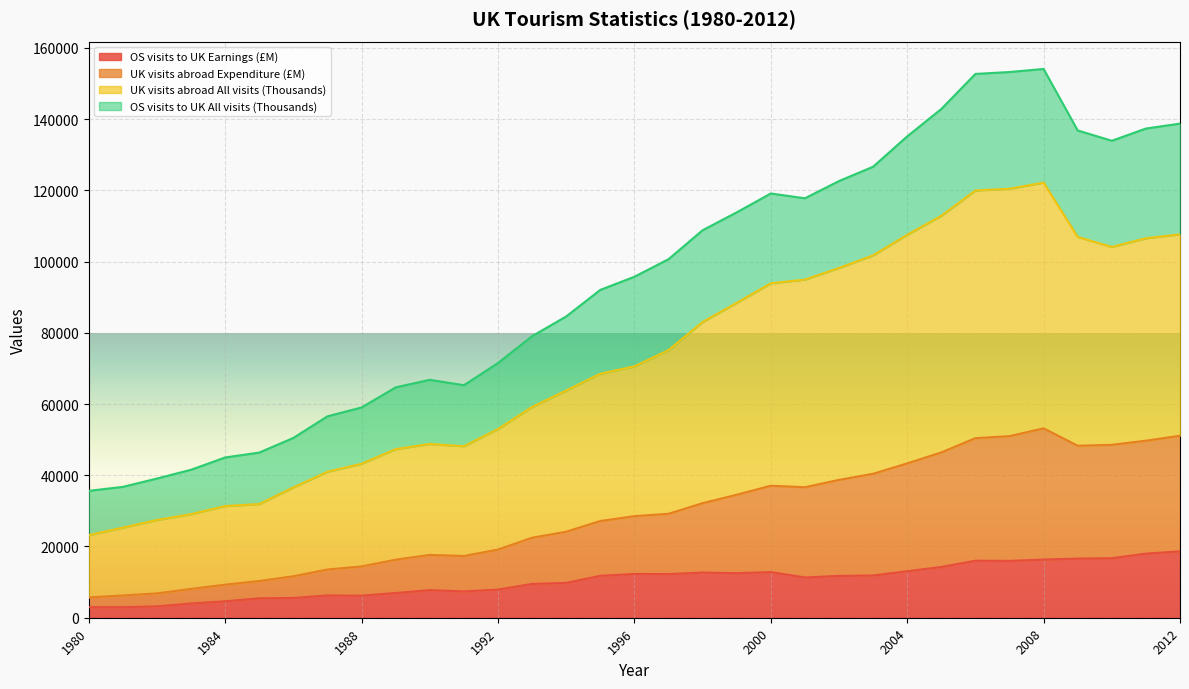

How many interior local peaks does the OS visits to UK All visits (Thousands) series have?

3